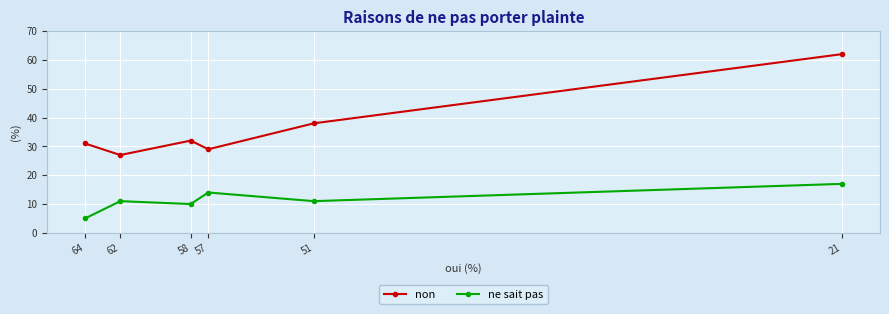

True or false: ne sait pas and non cross at least once.

False